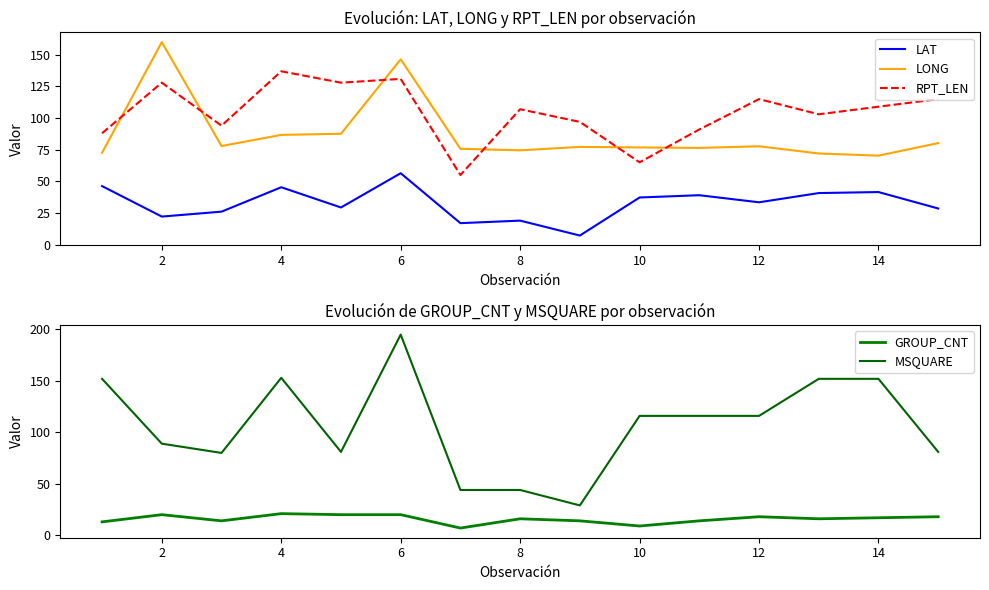

Where is the first local maximum for LAT?

4